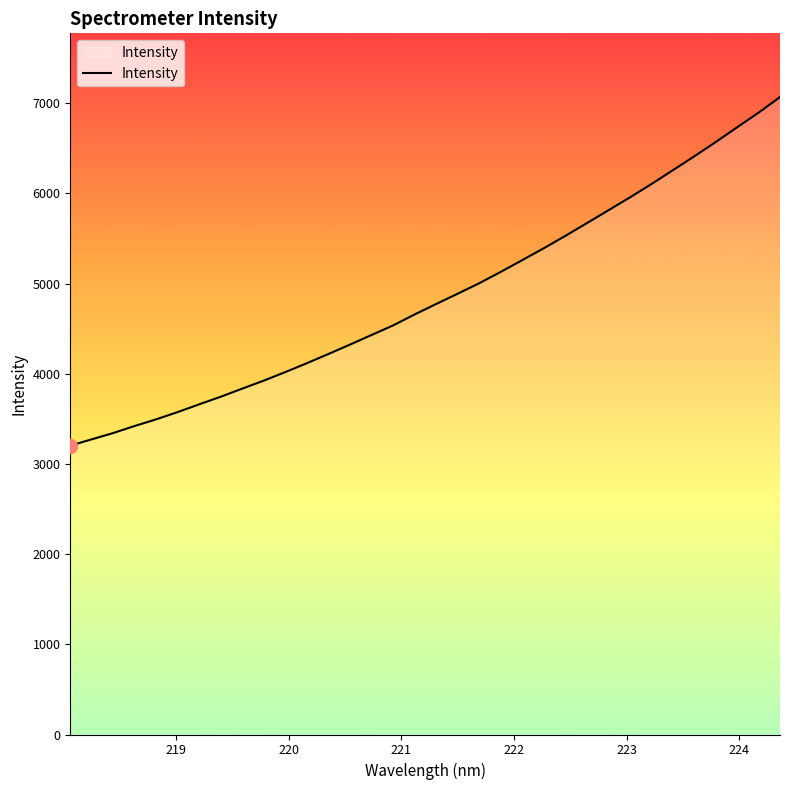

What is the minimum value shown in the chart?

3203.3